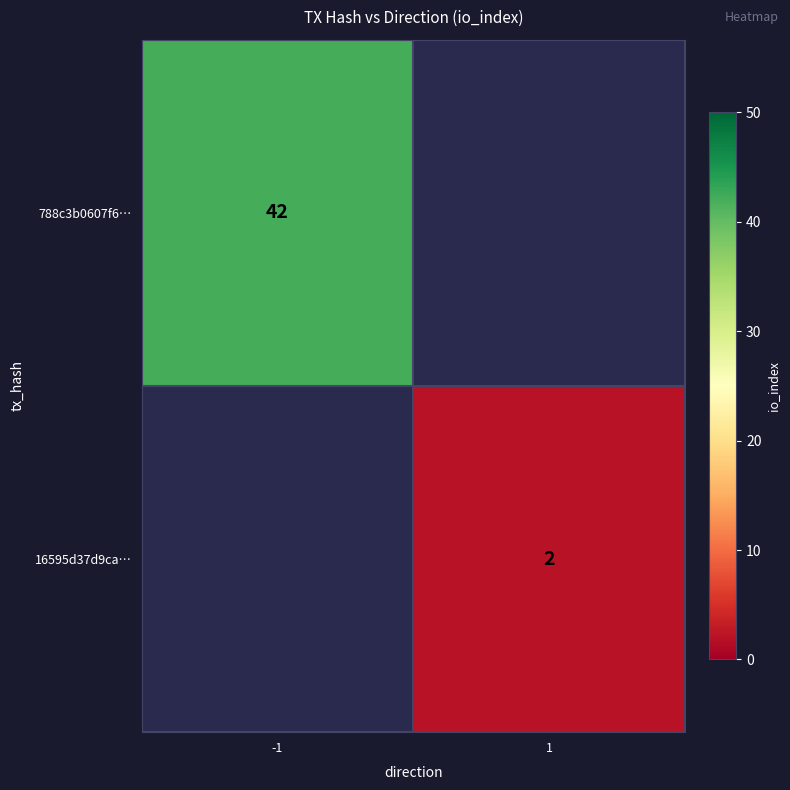

The value of 16595d37d9ca… at 1 is 3. True or false?

False